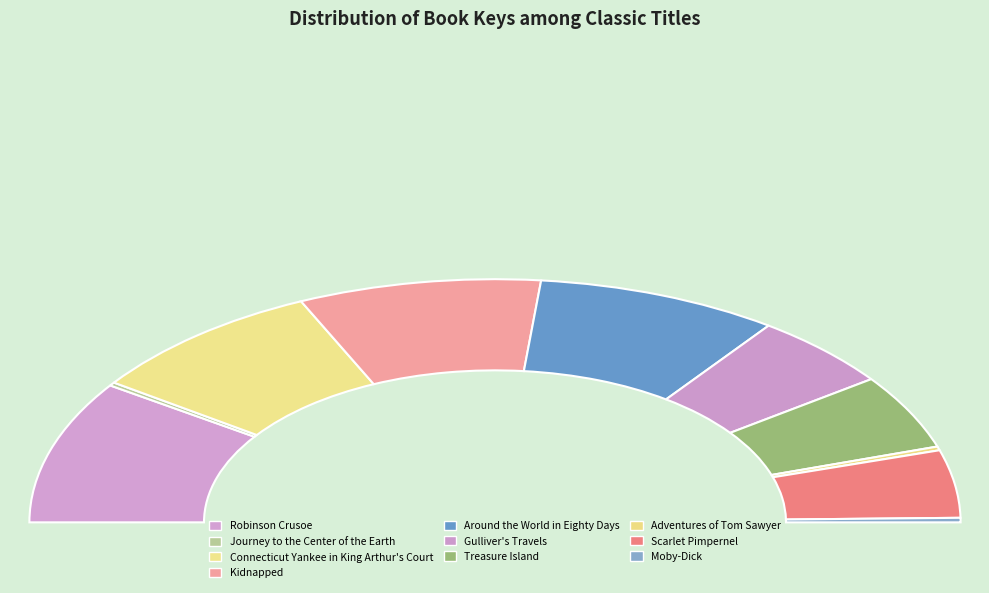

How many segments does this pie chart have?

10